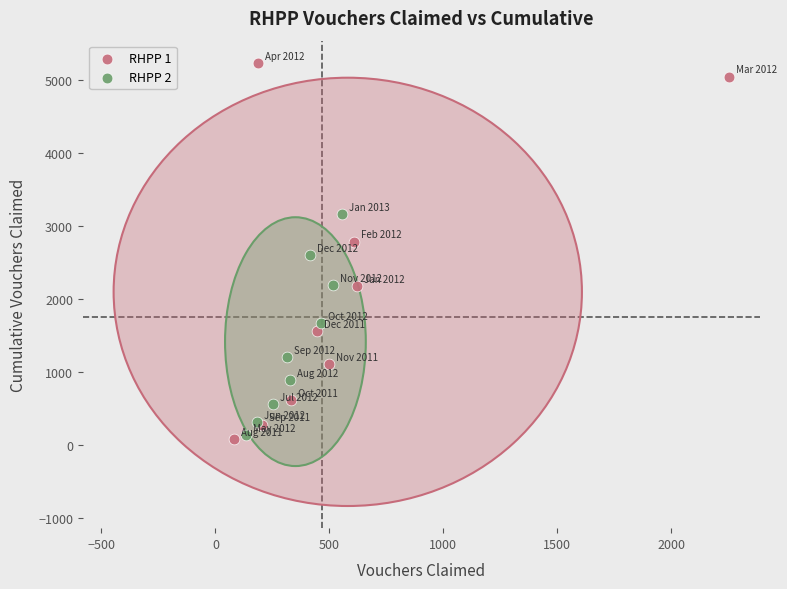

Which series reaches the maximum Y coordinate?

RHPP 1